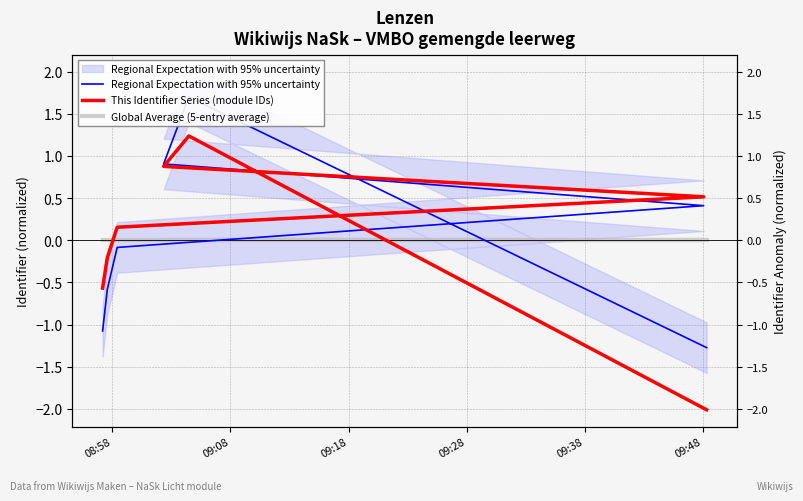

The This Identifier Series (module IDs) series shows 0.6 at 09:48. True or false?

False